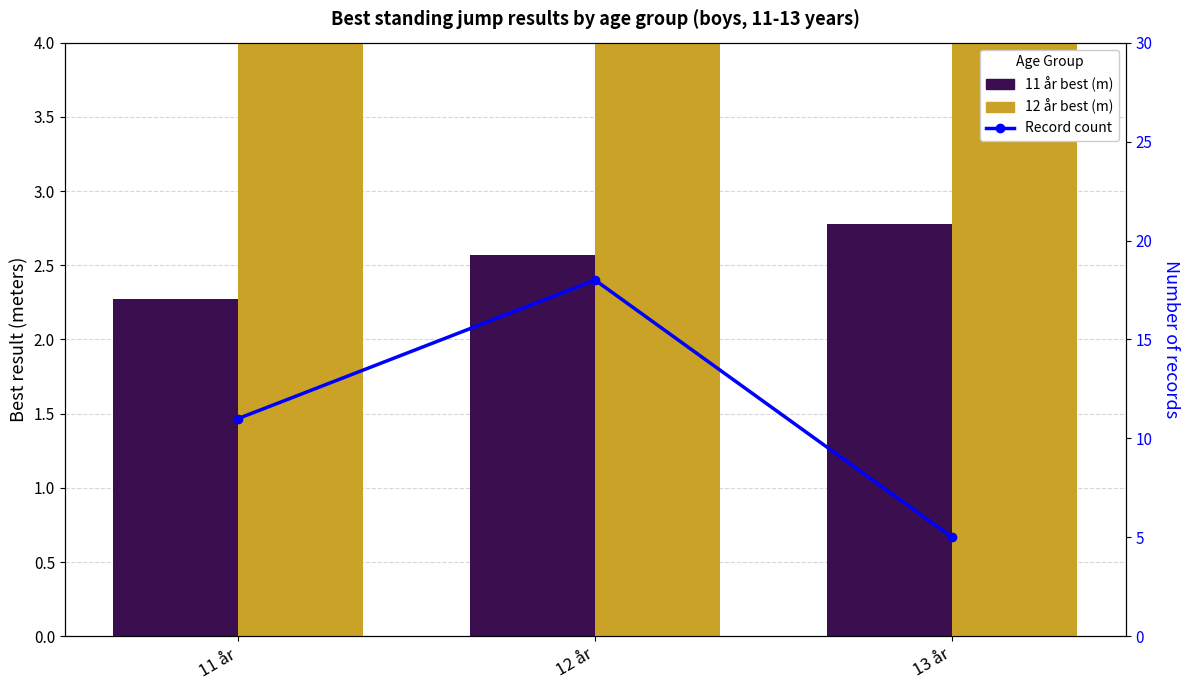

How many data points in 12 år are above 11?

1